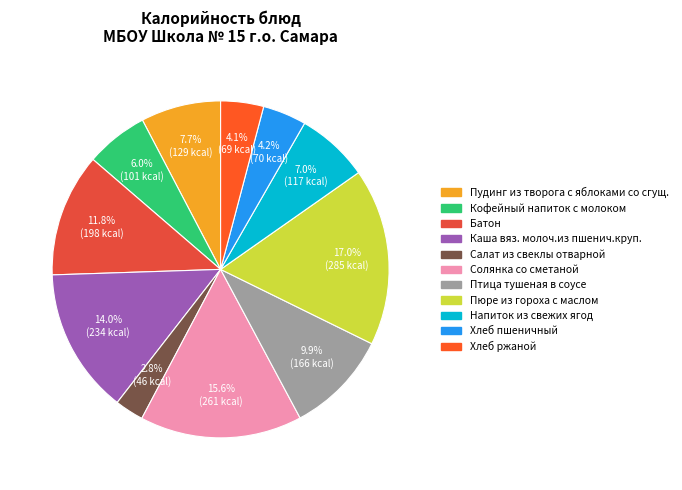

To the nearest percent, what portion does Батон represent?

12%